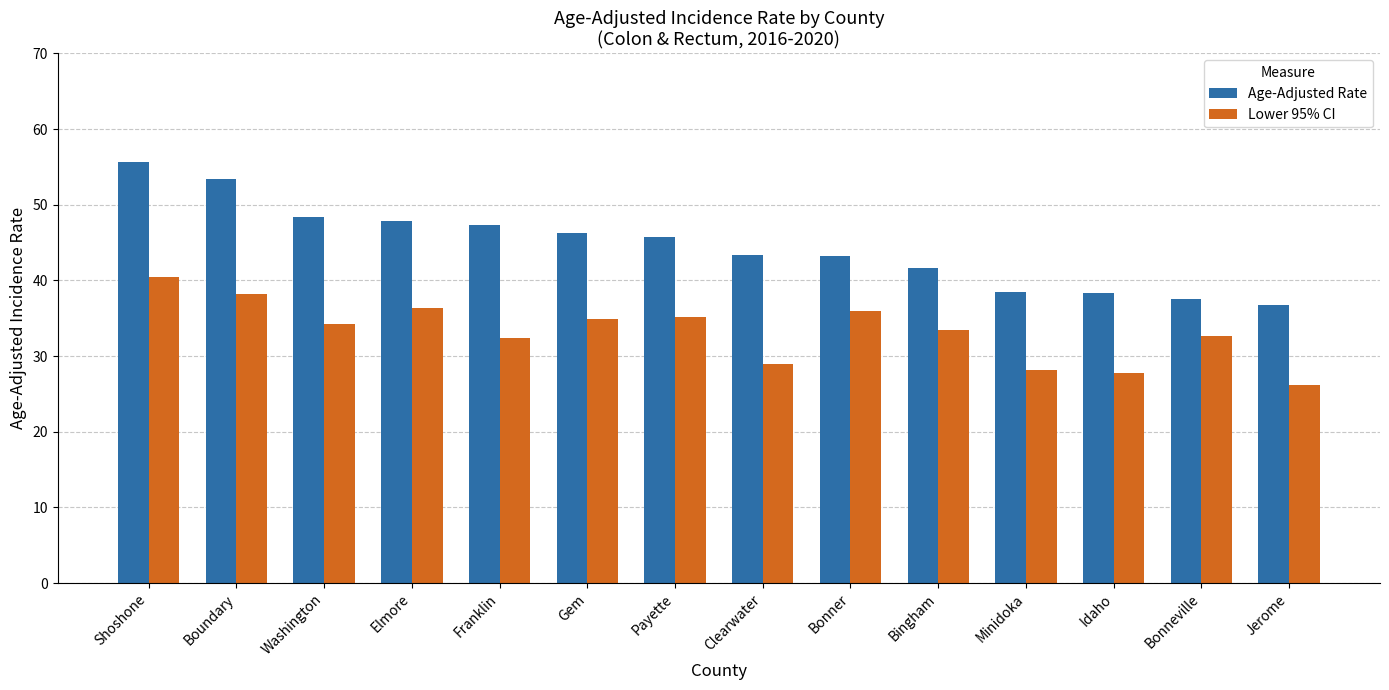

At Clearwater, list the series in order from largest to smallest.

Age-Adjusted Rate, Lower 95% CI